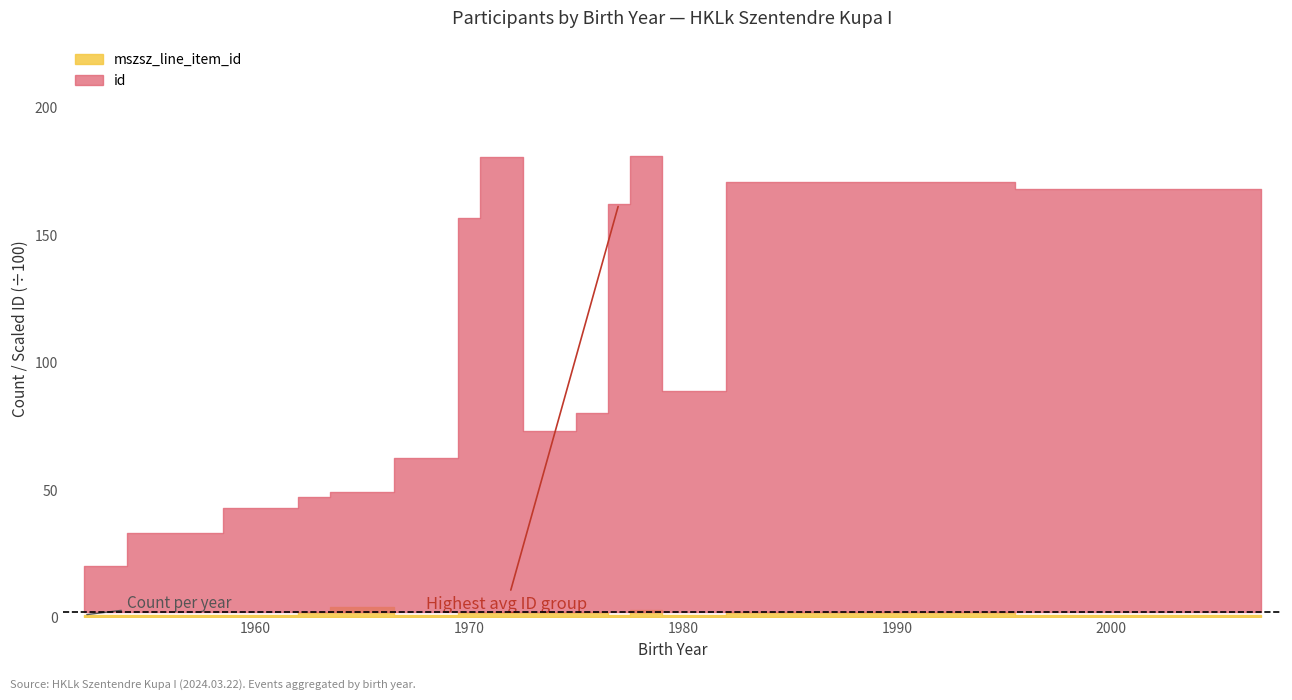

True or false: id and mszsz_line_item_id cross at least once.

False